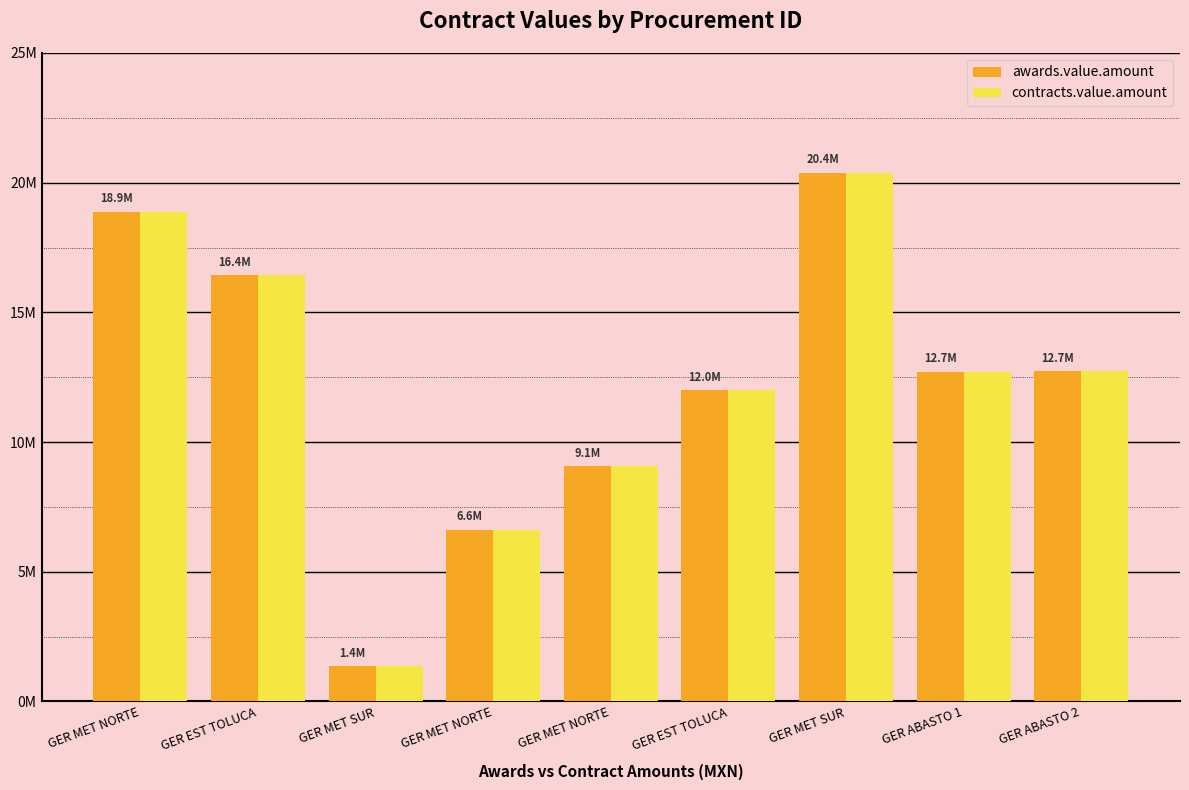

At how many categories does at least one series exceed 12963024?

3